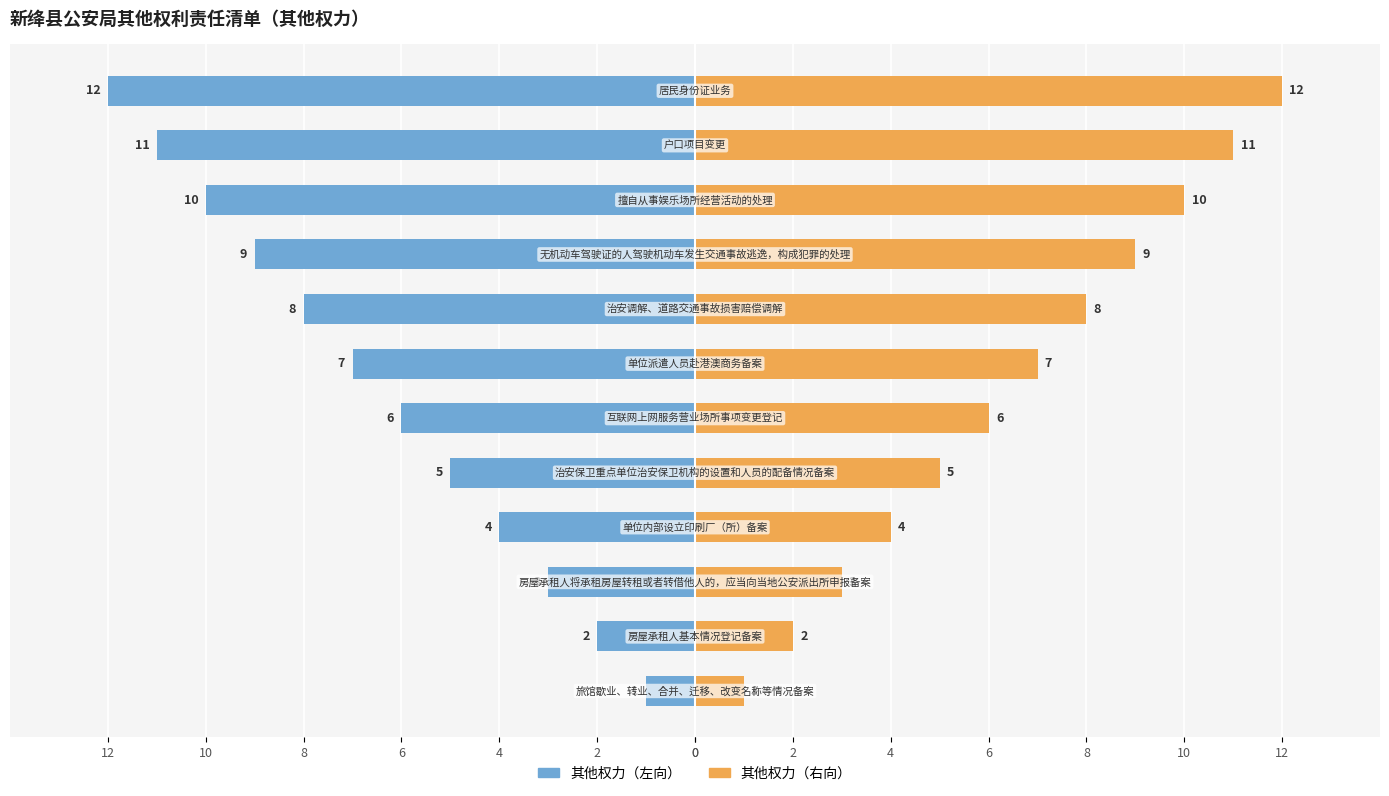

Rank the series by their maximum value, from lowest to highest.

其他权力（左）, 其他权力（右）